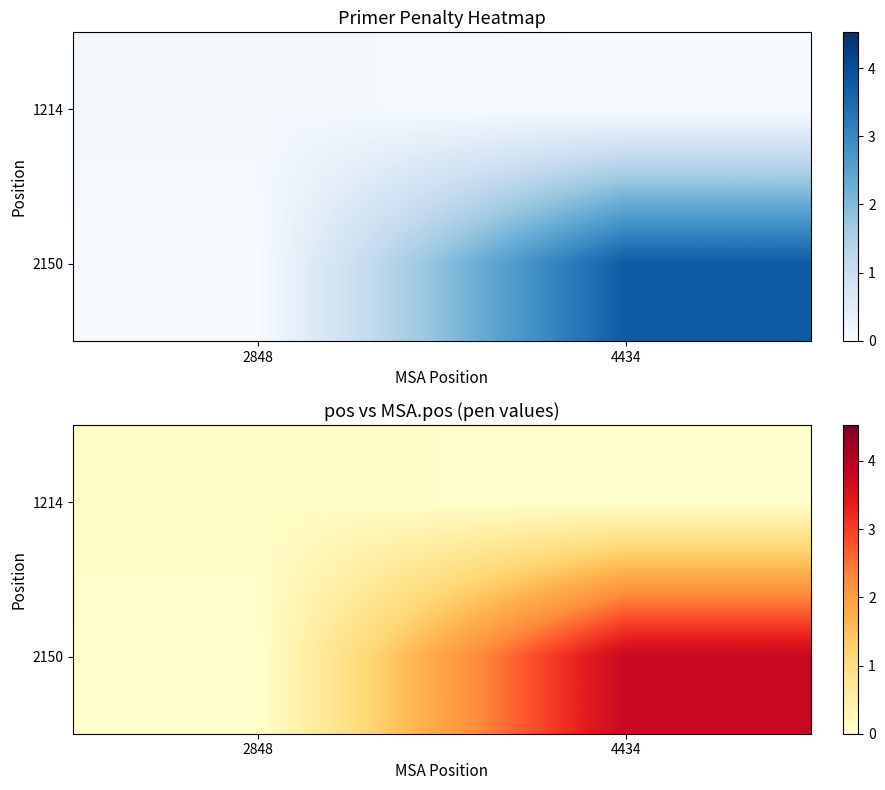

Rank the categories by 2150 value from highest to lowest.

4434, 2848